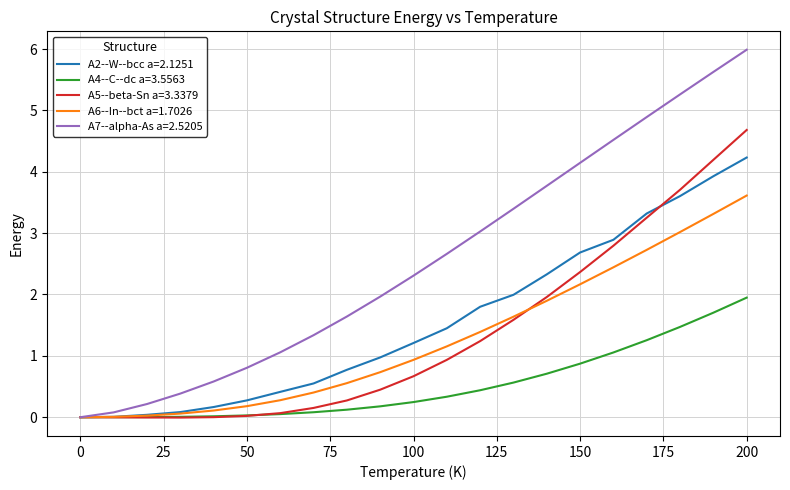

What is the maximum value shown in the chart?

6.0